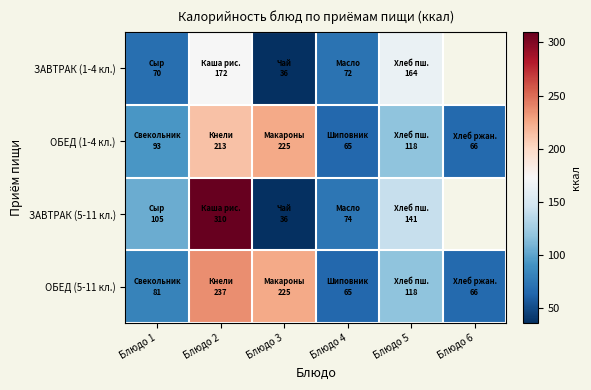

Count the ЗАВТРАК (5-11 кл.) values in the range 74 to 310.

4